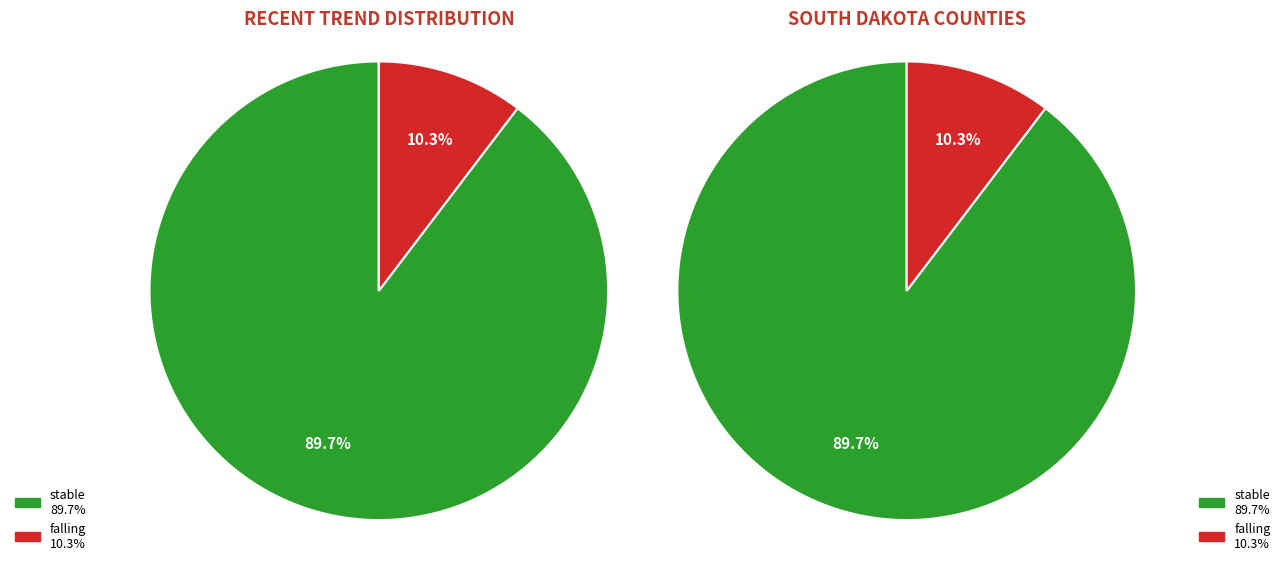

Is the sum of stable and rising greater than half?

Yes